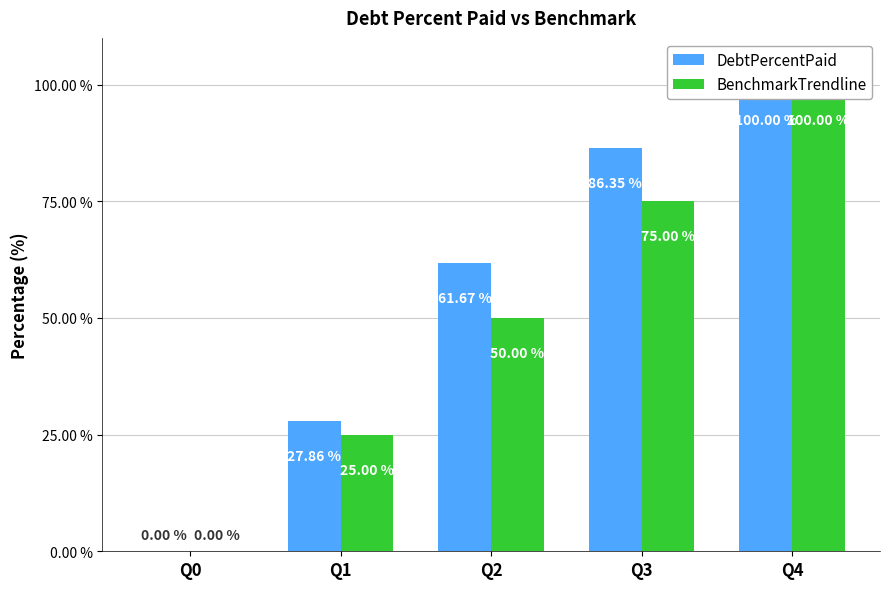

What is the average value of the DebtPercentPaid series?

55.2